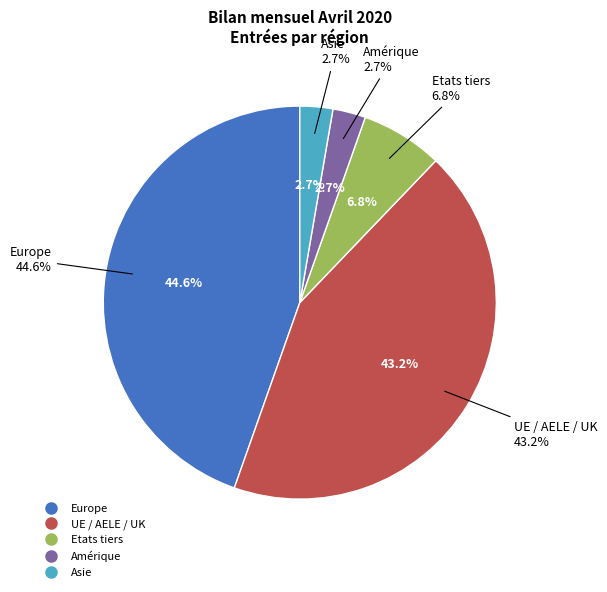

Does any single category account for the majority?

No